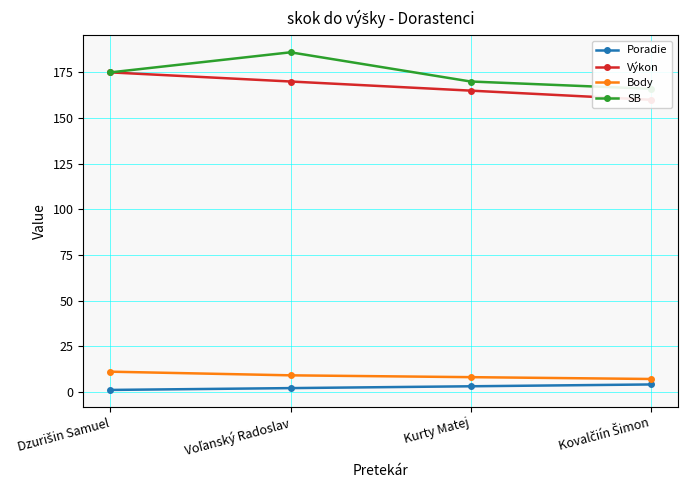

Which series has the largest total across all categories?

SB